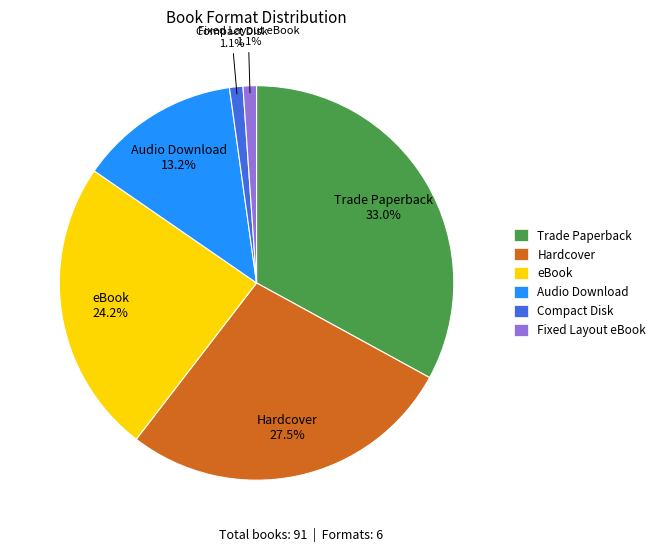

Which slice is the largest?

Trade Paperback